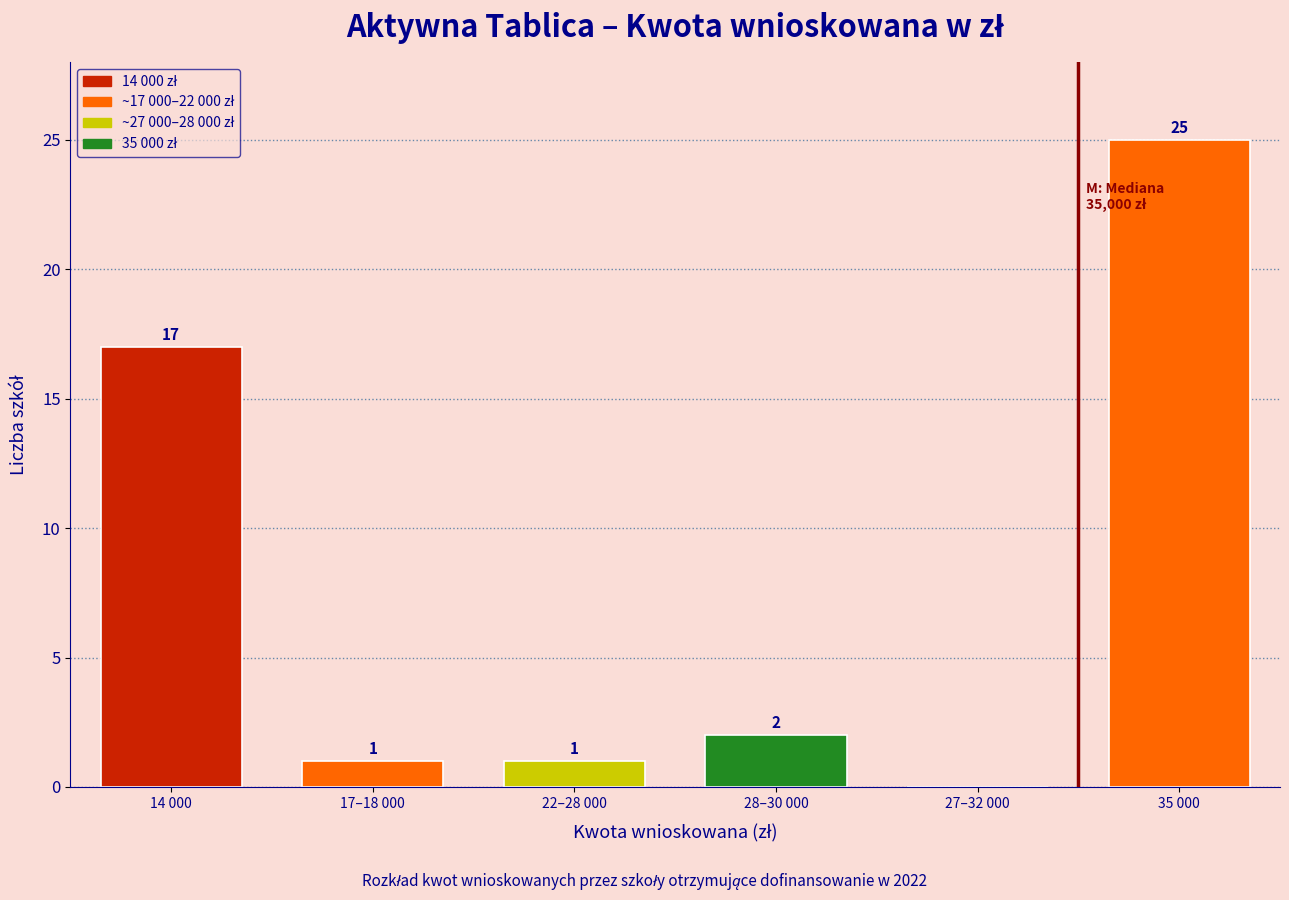

Reading right to left, extract all data points from this chart.

35 000=25	27–32 000=0	28–30 000=2	22–28 000=1	17–18 000=1	14 000=17